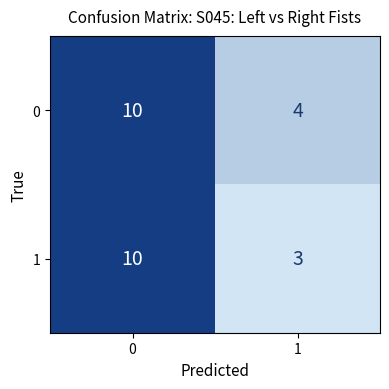

What is the difference between the maximum and minimum values in the 0 series?

6